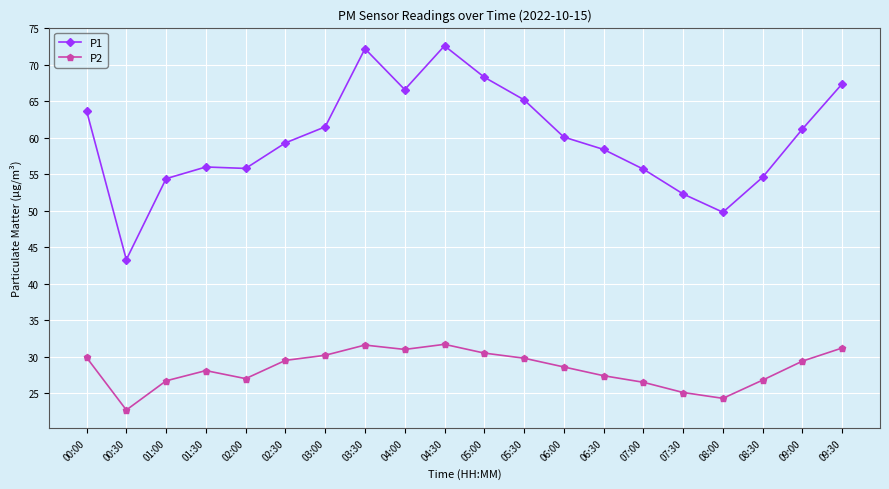

True or false: P2 has more than 1 interior local peaks.

True